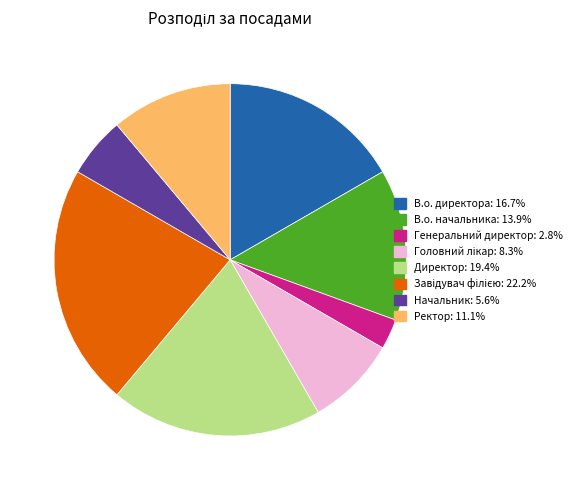

The В.о. директора slice represents 17% of the pie. True or false?

True